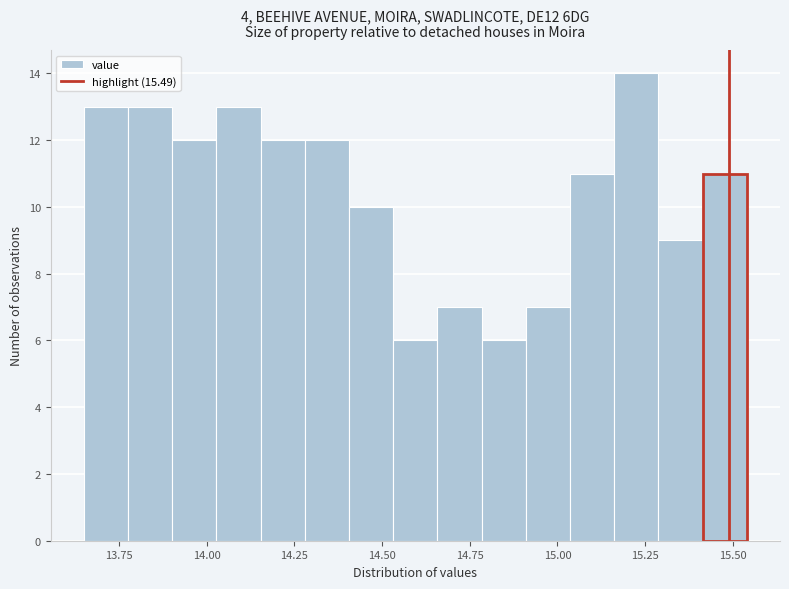

Around what value on the x-axis is the tallest bar? Give the approximate position of its centre, as read against the axis.

15.25